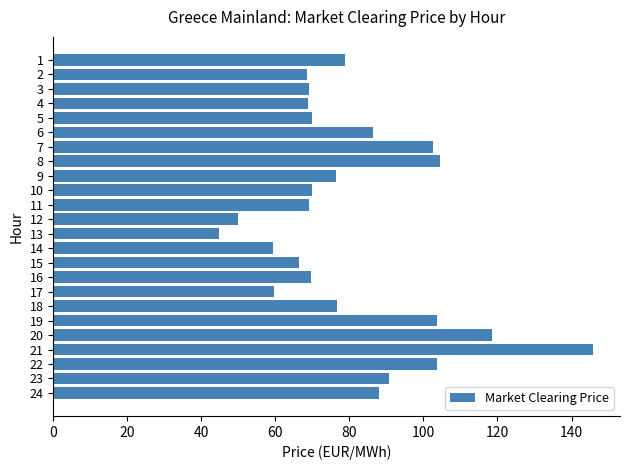

Which label corresponds to the smallest value in the chart?

13